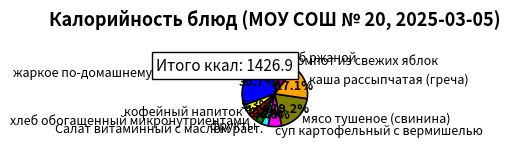

Which category has the biggest portion of the pie?

жаркое по-домашнему с мясом птицы